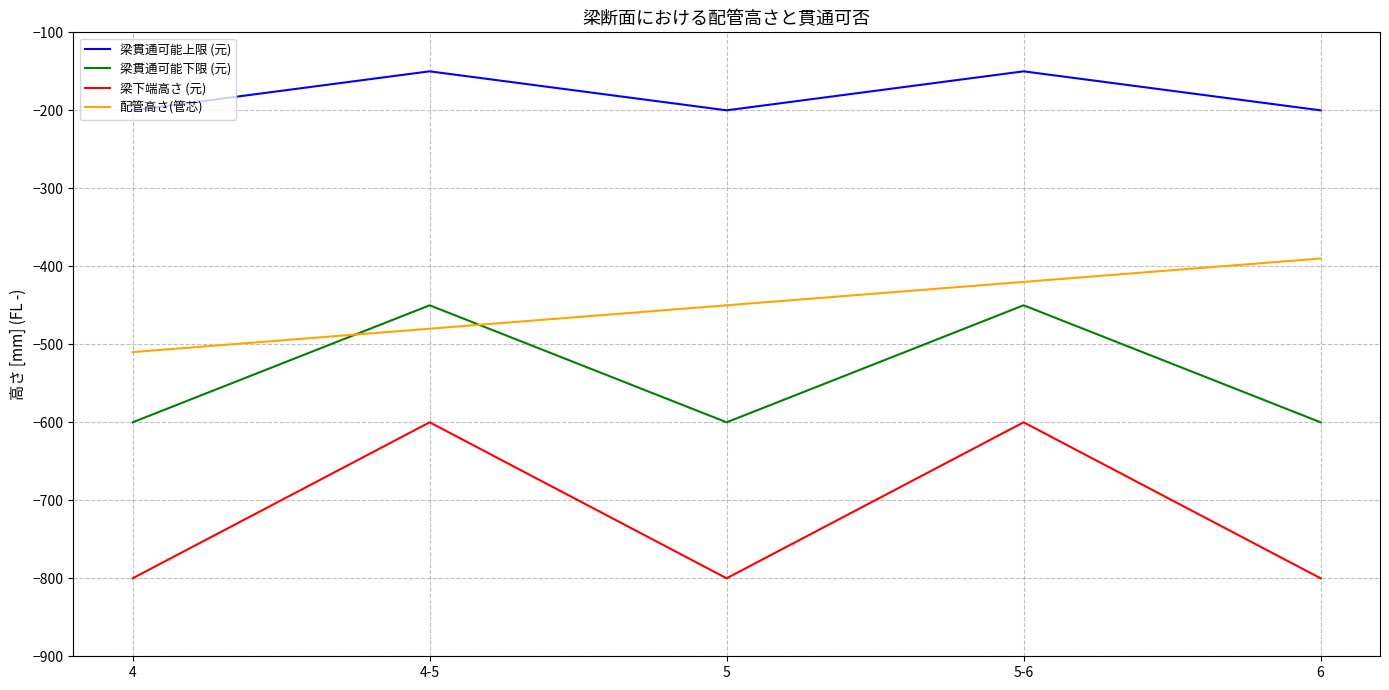

Between 4-5 and 5-6, which series saw the biggest shift?

配管高さ(管芯)